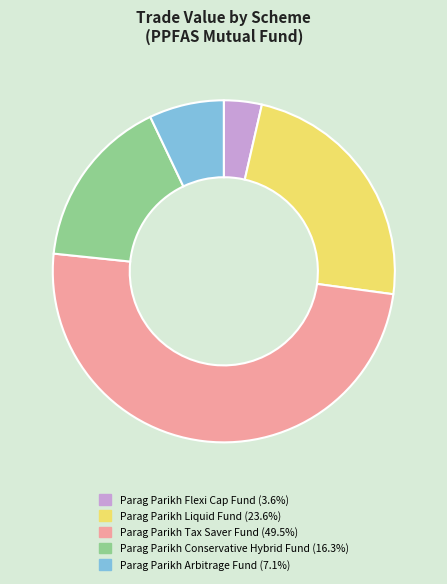

Is there a majority slice in this chart?

No